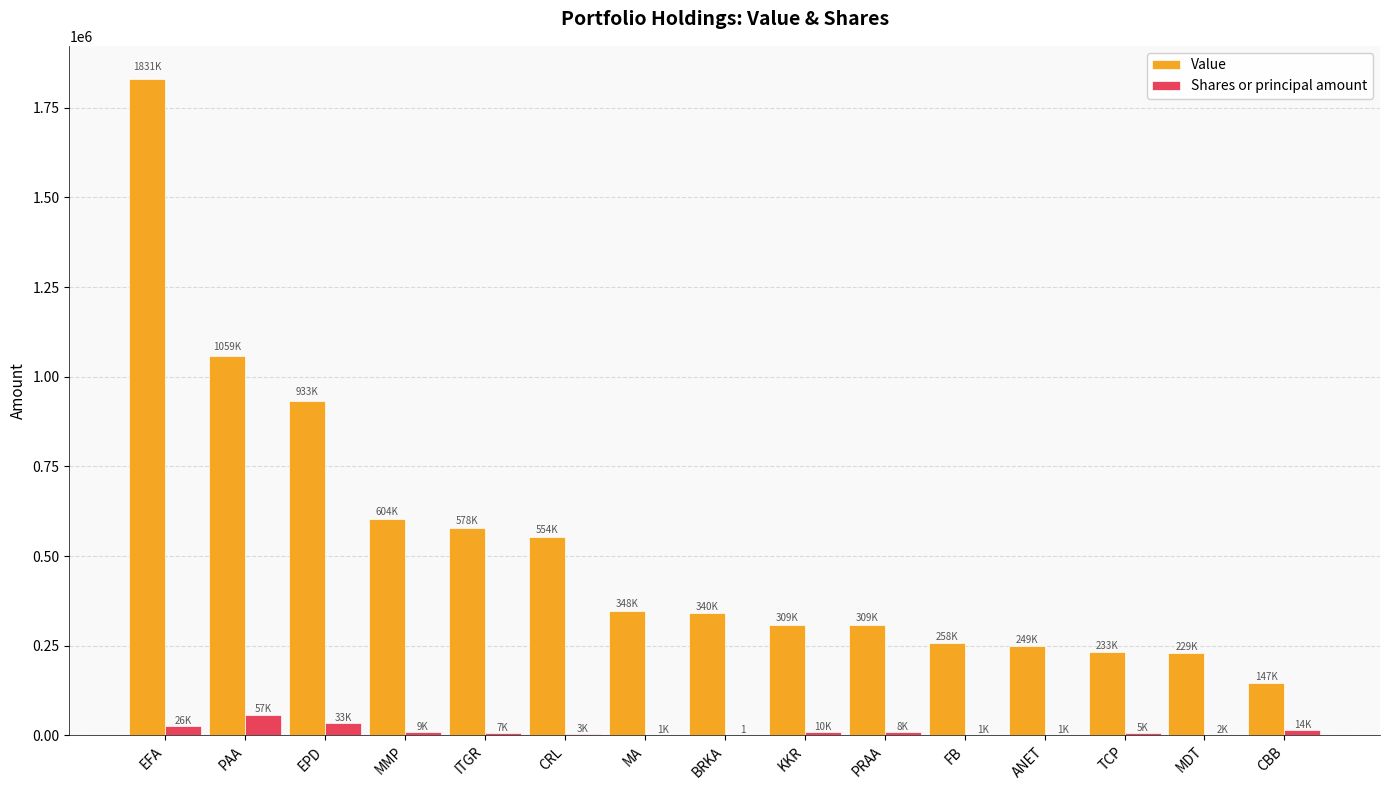

What is the sum of all Value values?

7981000